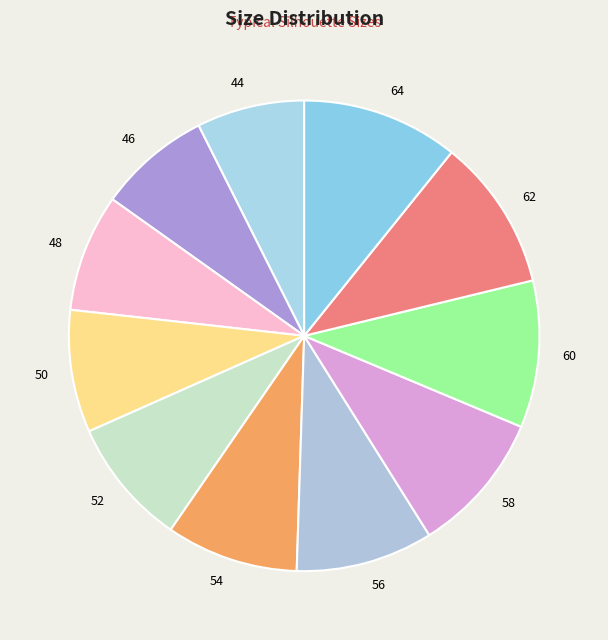

How many slices are in this pie chart?

11